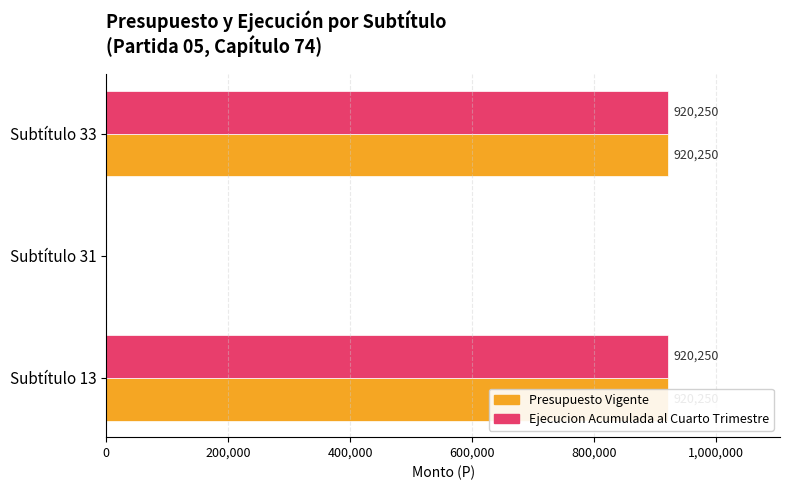

True or false: Presupuesto Vigente has a value of 1347182 at Subtítulo 33.

False